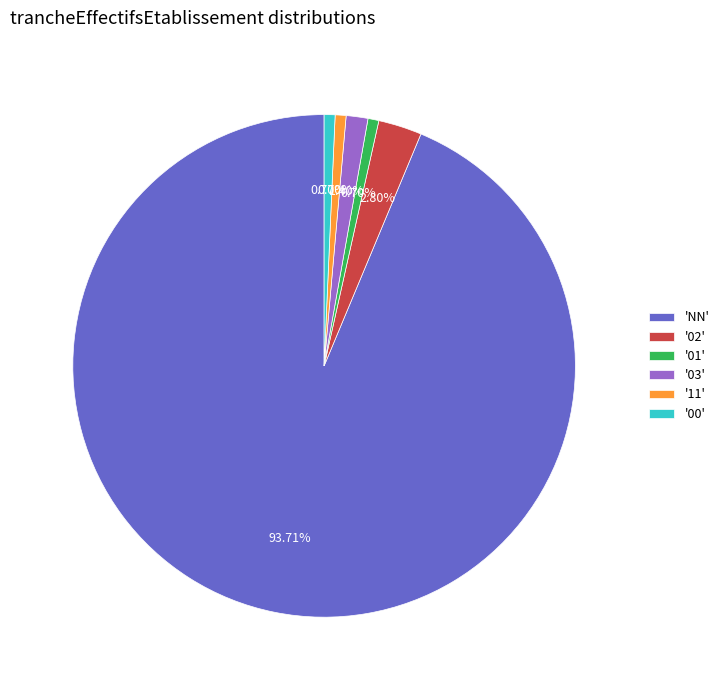

Is the sum of 'NN' and '01' greater than half?

Yes